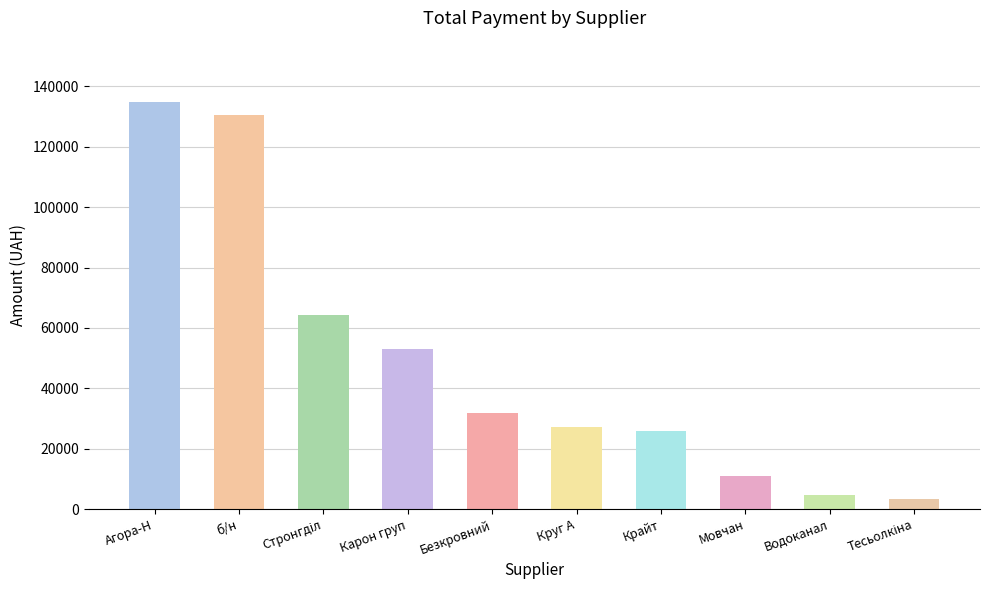

Count the number of data series in this chart.

1